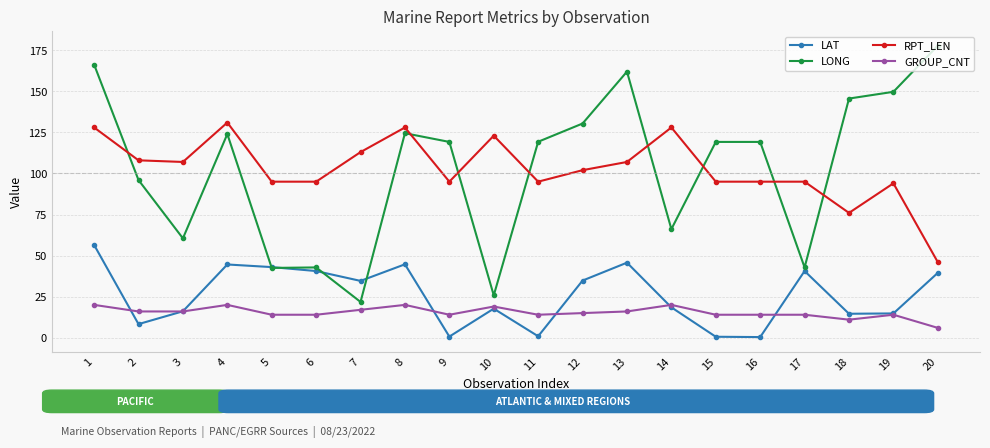

Which series has the widest spread of values?

LONG